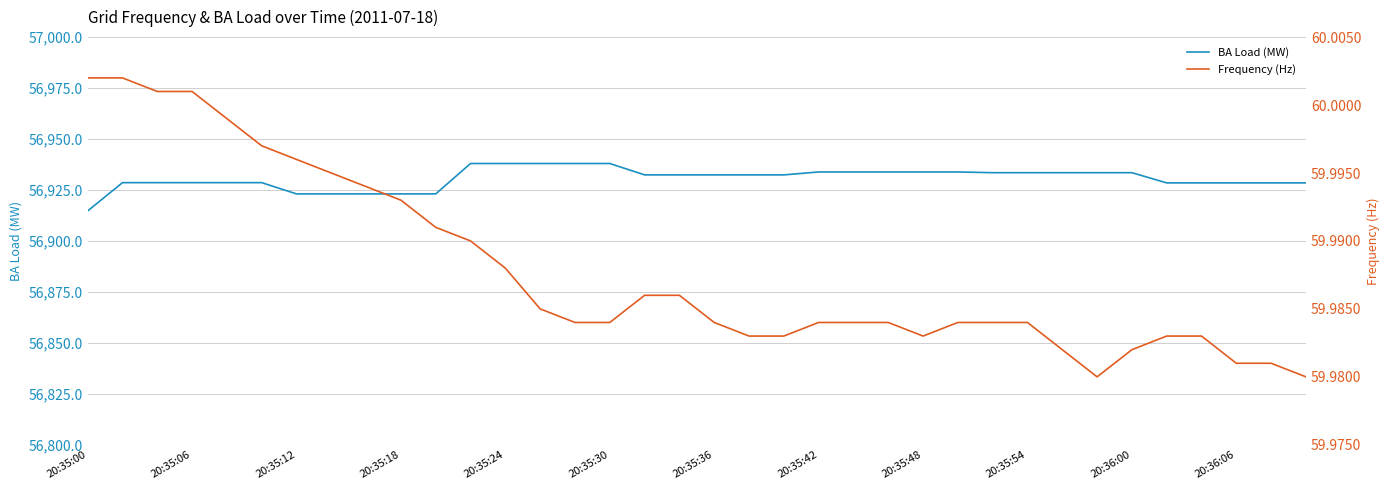

Which series has the widest spread of values?

BA Load (MW)